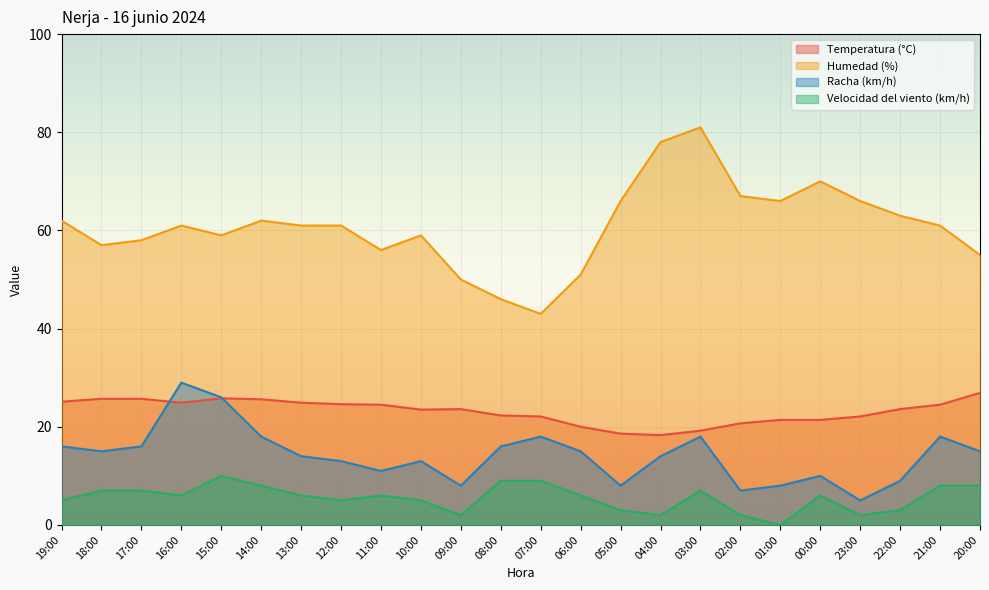

True or false: Velocidad del viento (km/h) and Racha (km/h) intersect in this chart.

False